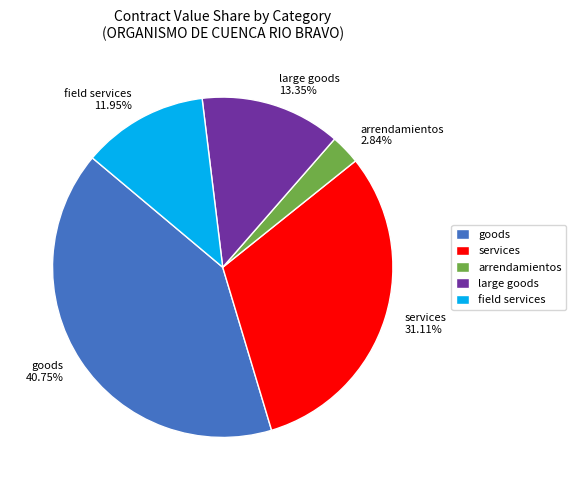

How many slices are in this pie chart?

5